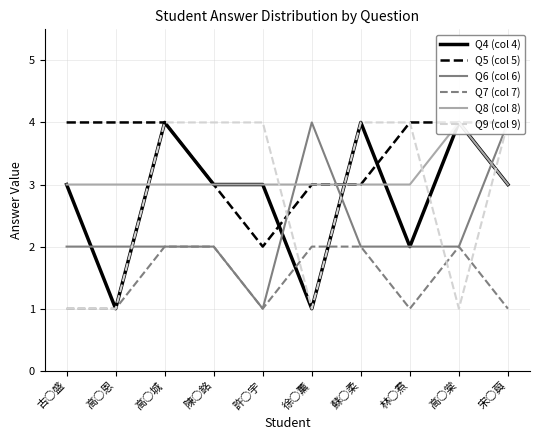

At 古○盛, list the series in order from largest to smallest.

Q5 (col 5), Q4 (col 4), Q8 (col 8), Q6 (col 6), Q7 (col 7), Q9 (col 9)